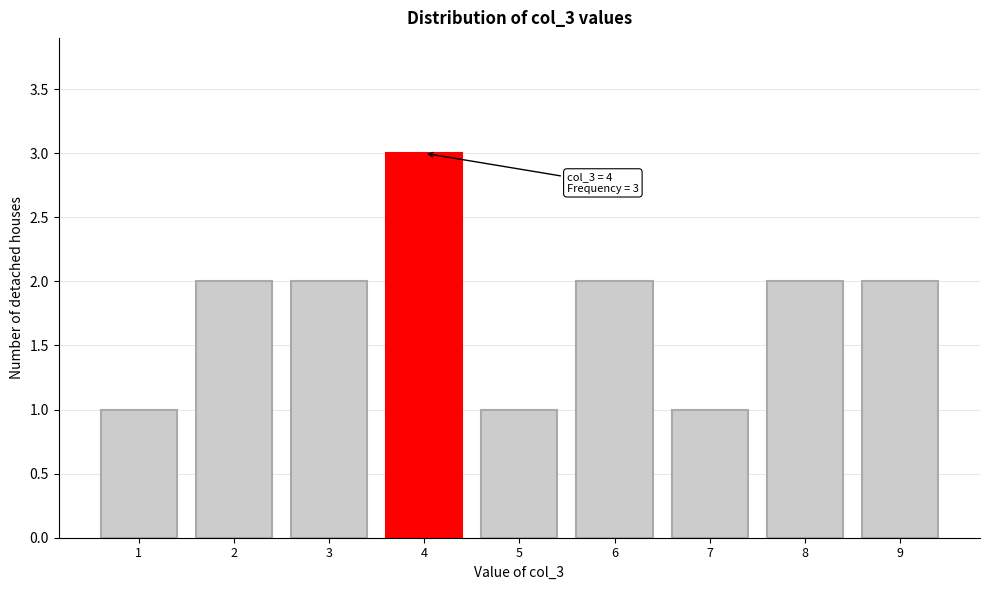

Reading right to left, extract all data points from this chart.

2	2	1	2	1	3	2	2	1